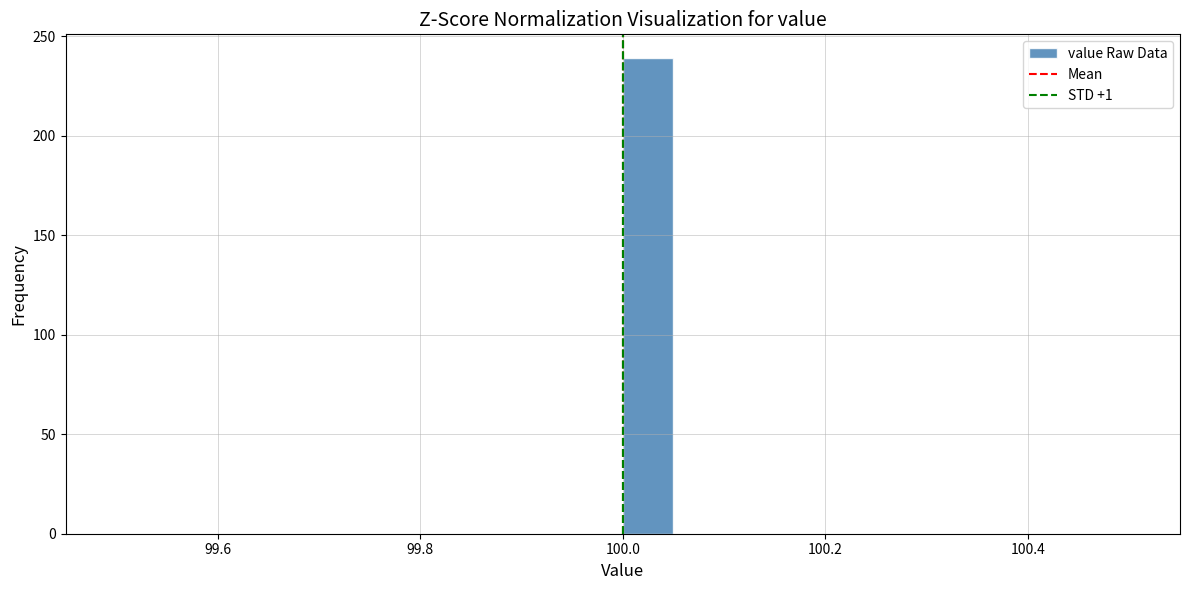

Around what value on the x-axis is the tallest bar? Give the approximate position of its centre, as read against the axis.

100.02